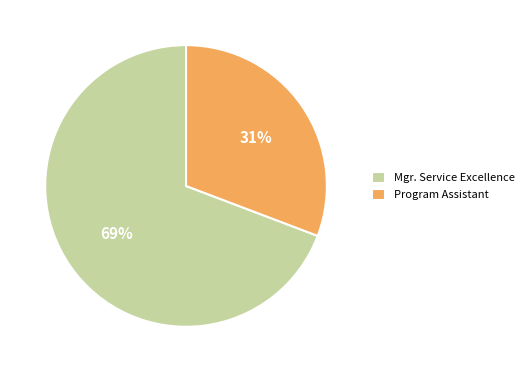

Is there any slice that represents more than half of the pie?

Yes